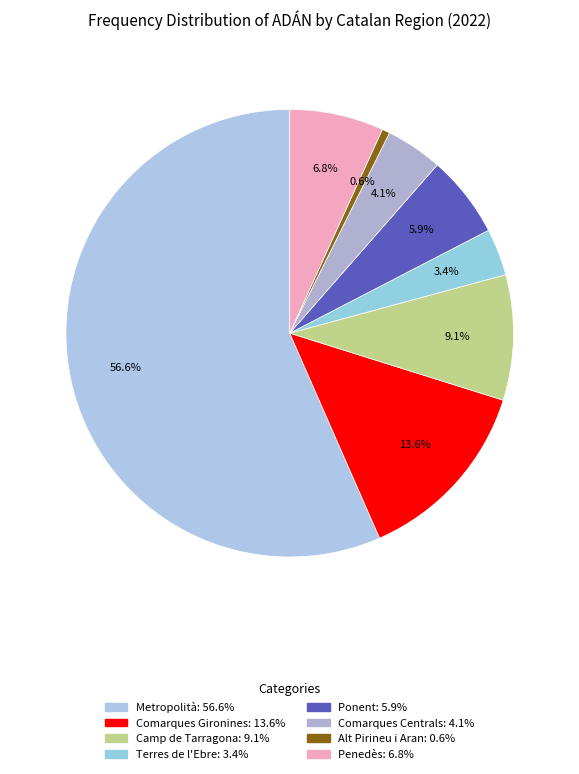

How many segments does this pie chart have?

8